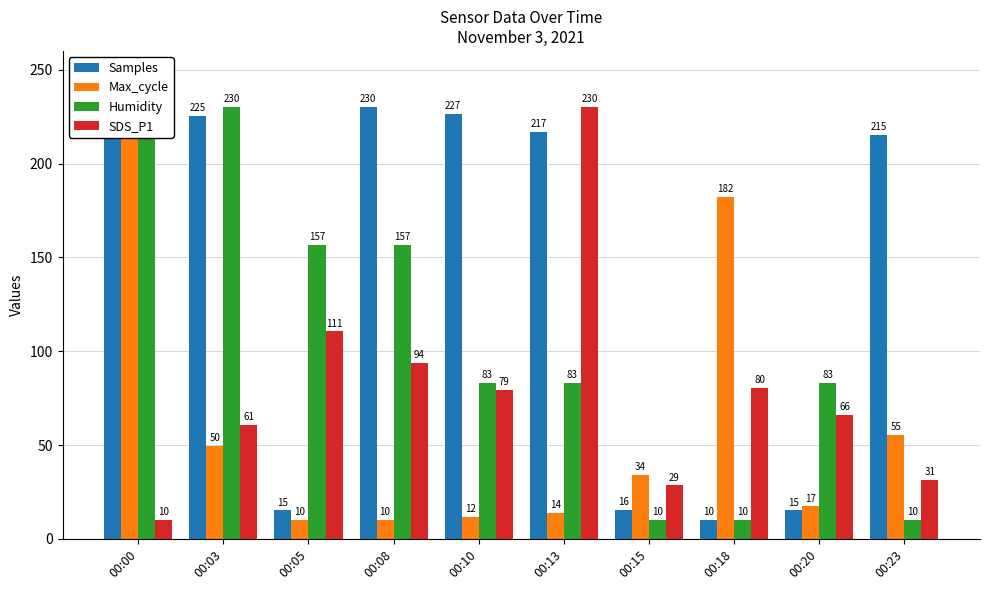

List the series in order of their peak value, lowest first.

Samples, Max_cycle, Humidity, SDS_P1